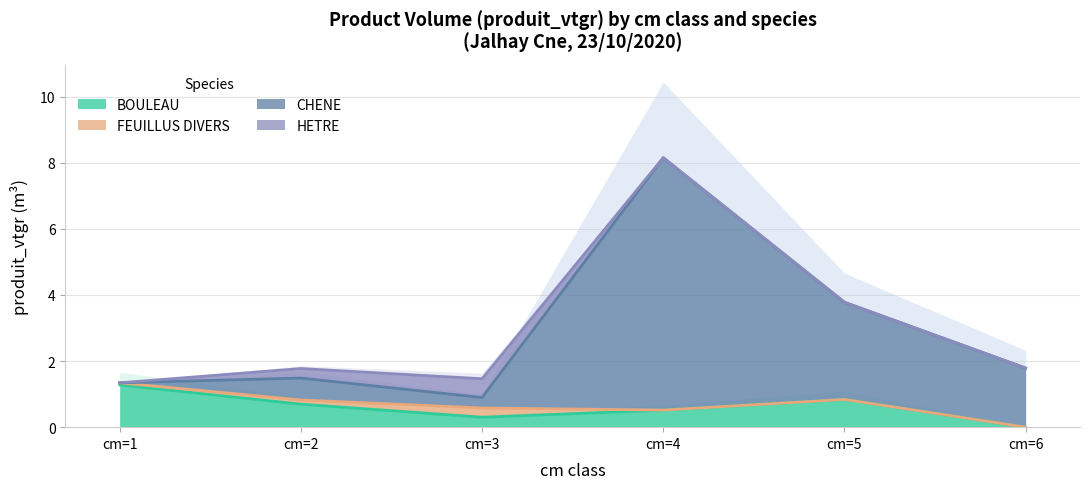

True or false: CHENE (line) and FEUILLUS DIVERS (line) intersect in this chart.

False